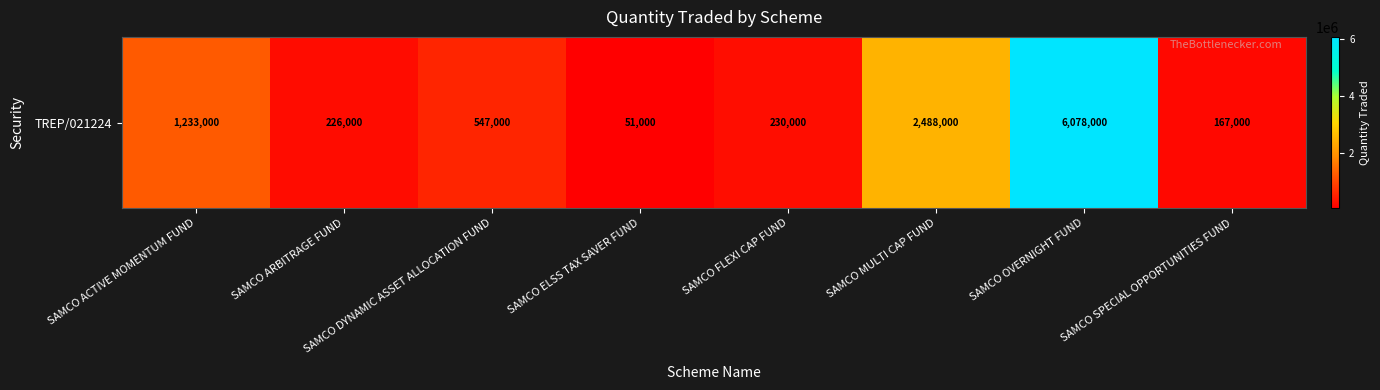

Reading right to left, transcribe all the data shown in this chart.

167000	6078000	2488000	230000	51000	547000	226000	1233000